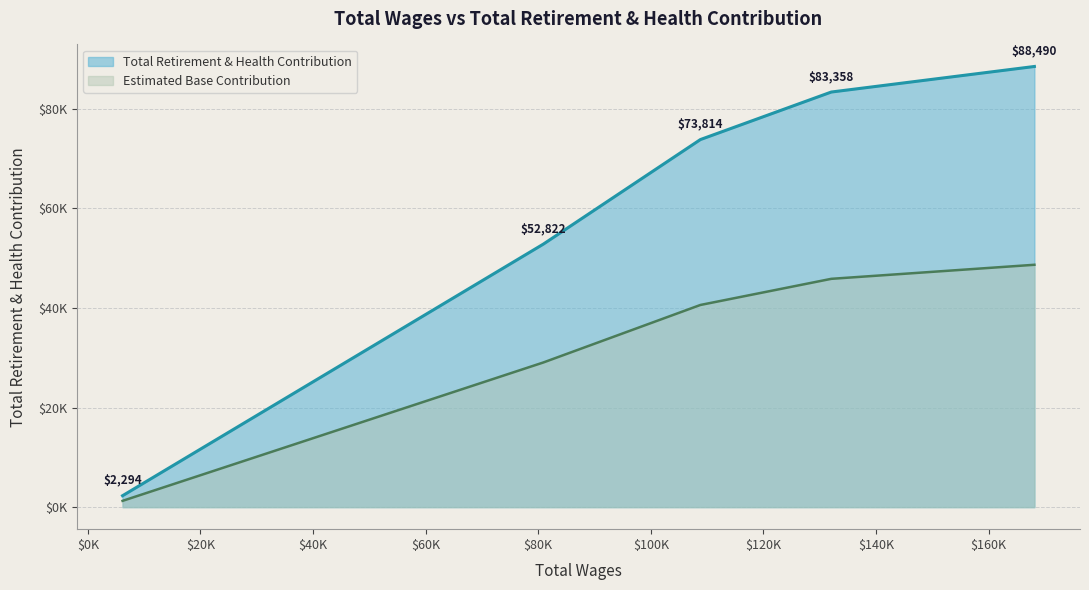

What are all the series names shown in the legend?

Total Retirement & Health Contribution, Estimated Base Contribution